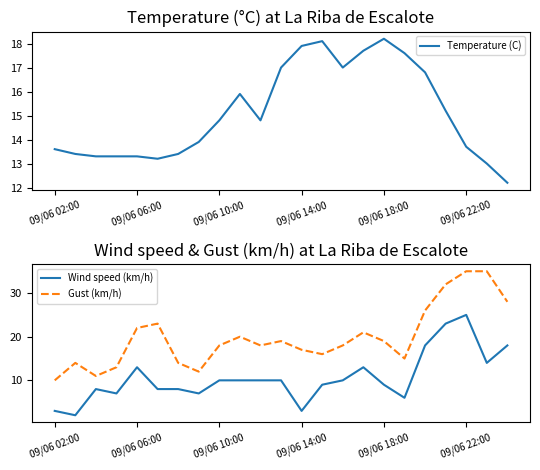

Rank the series by their average value, from lowest to highest.

Wind speed (km/h), Temperature (C), Gust (km/h)